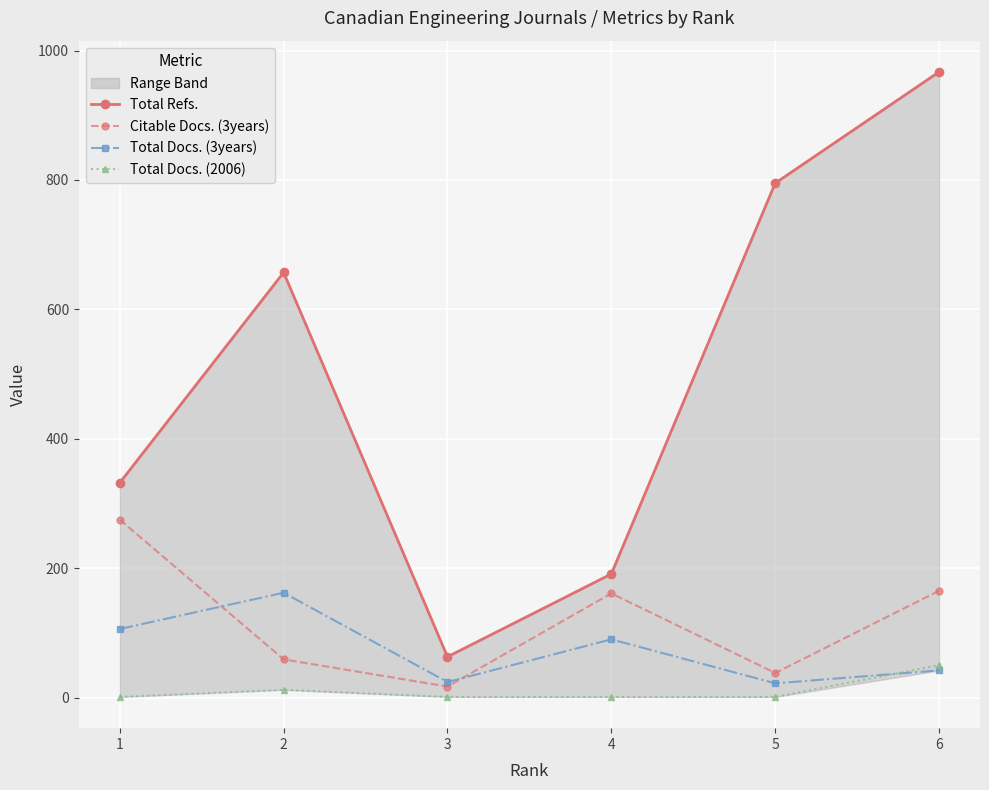

What is the smallest value displayed?

1